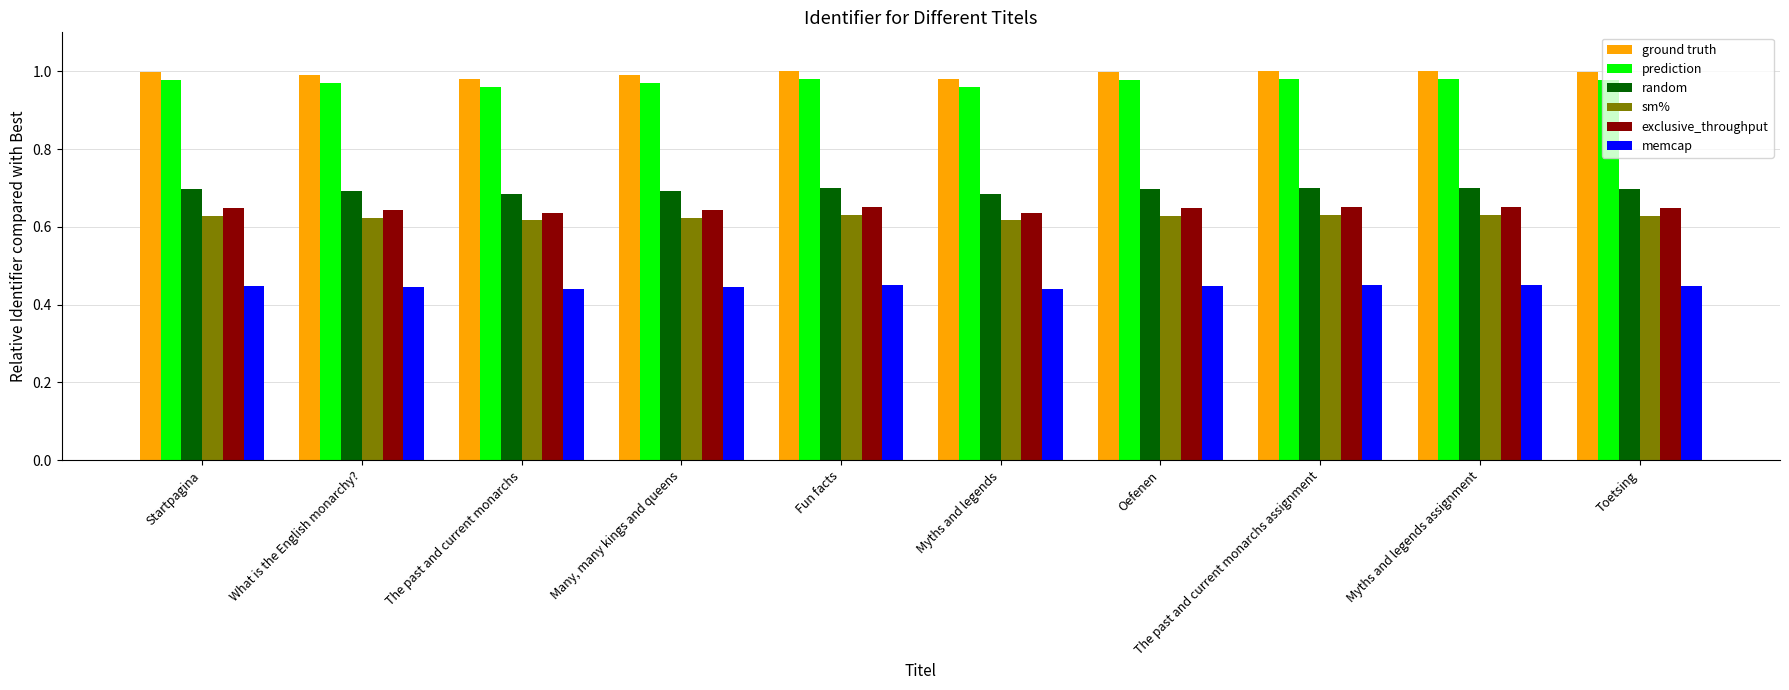

What is the label of the 10th bar from the right?

Startpagina